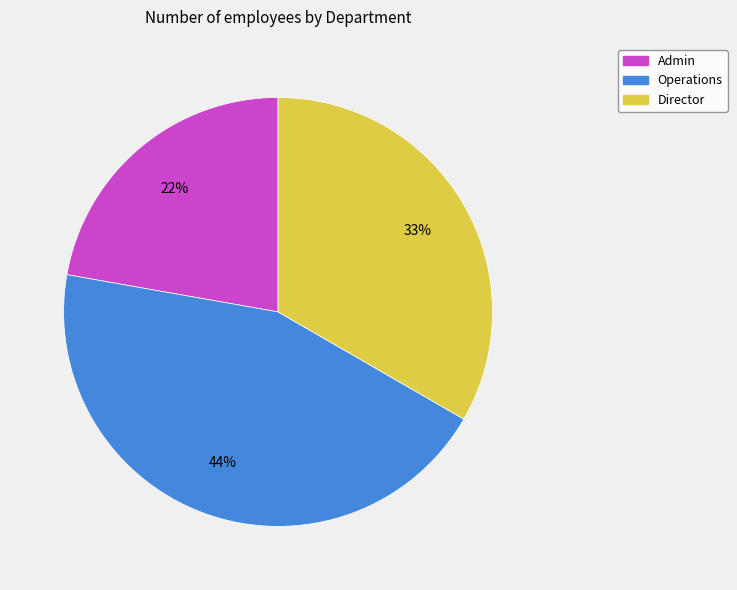

To the nearest percent, what is the average slice percentage?

33%